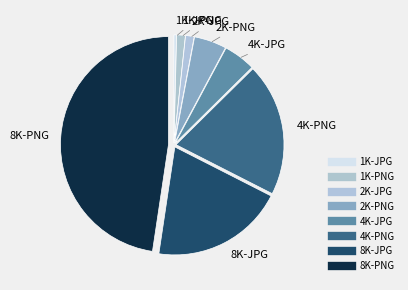

Count the number of slices in the pie.

8